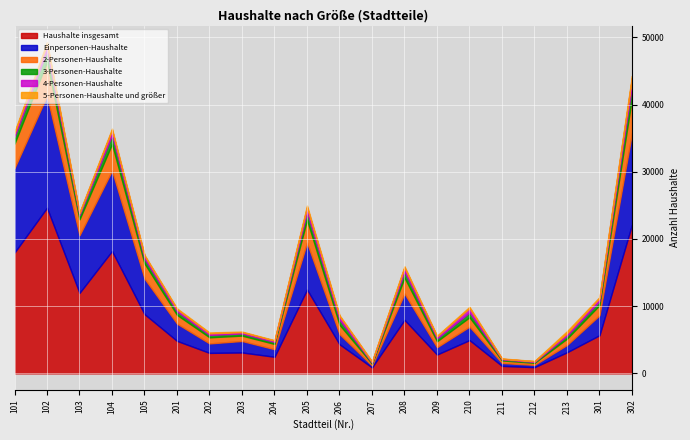

At how many categories does at least one series exceed 15930?

4